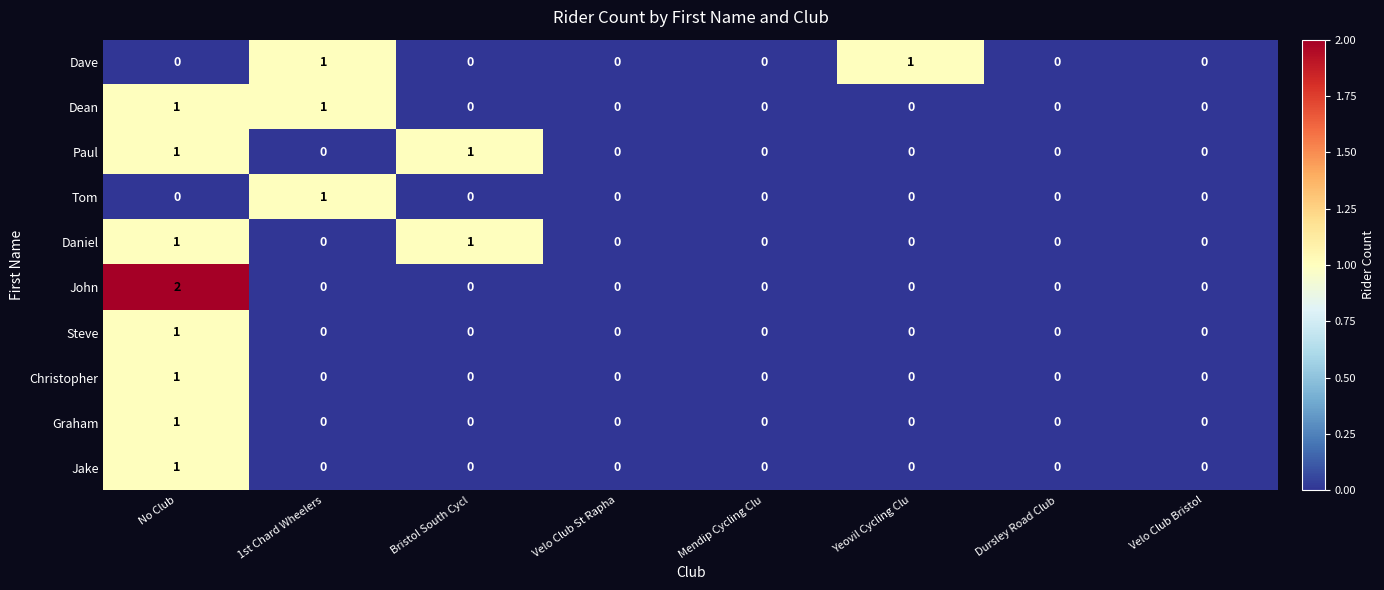

Which series has the largest range (max minus min)?

John